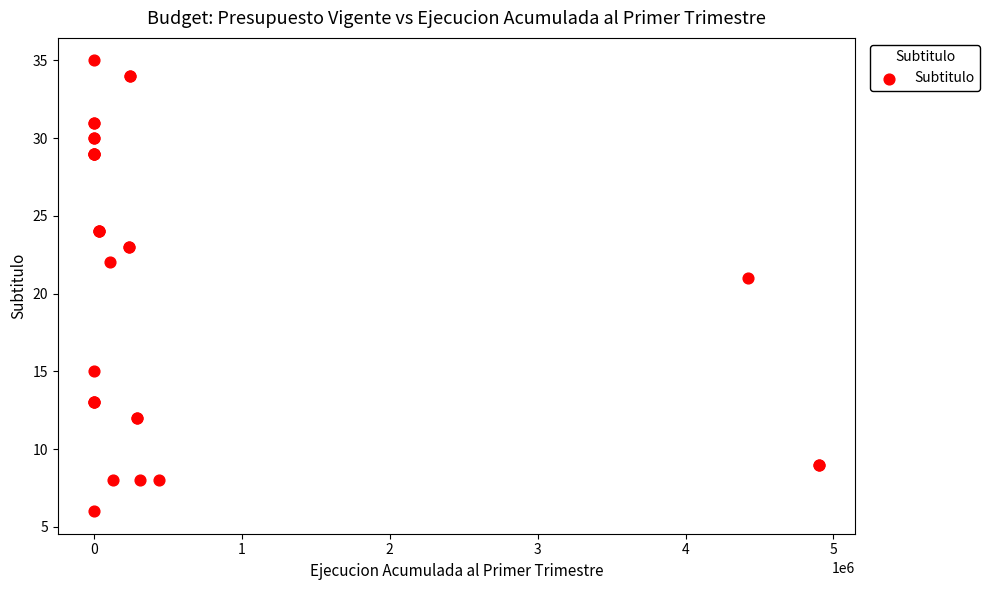

What Y value in the scatter plot is closest to 20?

21